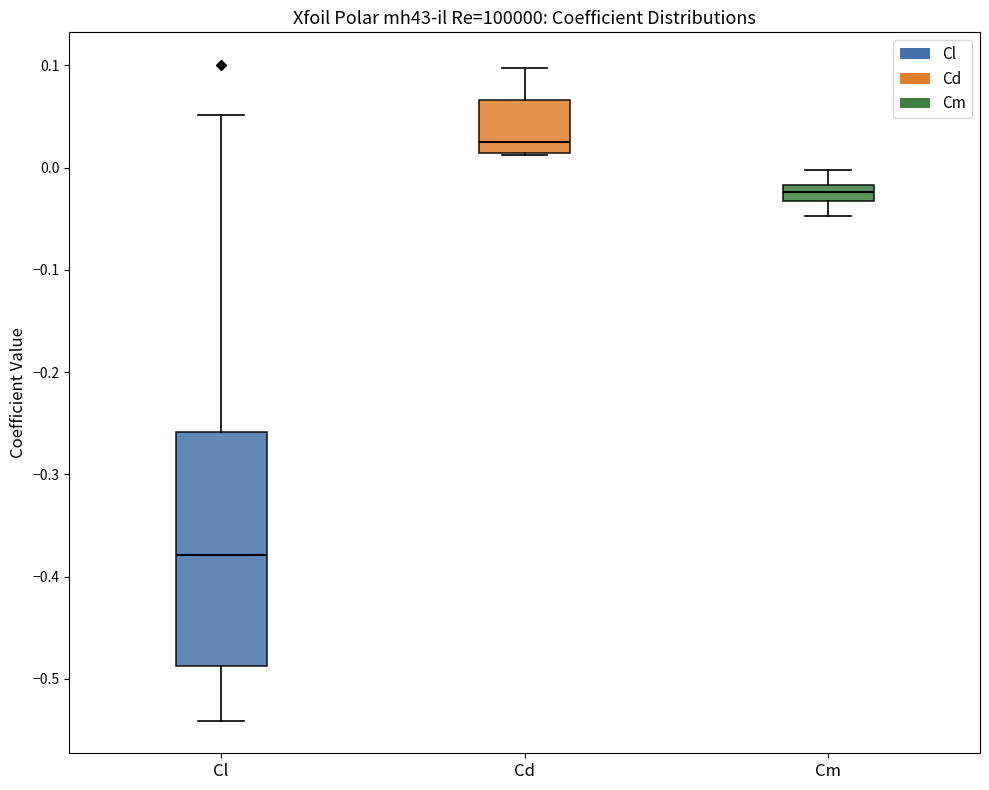

Which box's median line is the lowest?

Cl